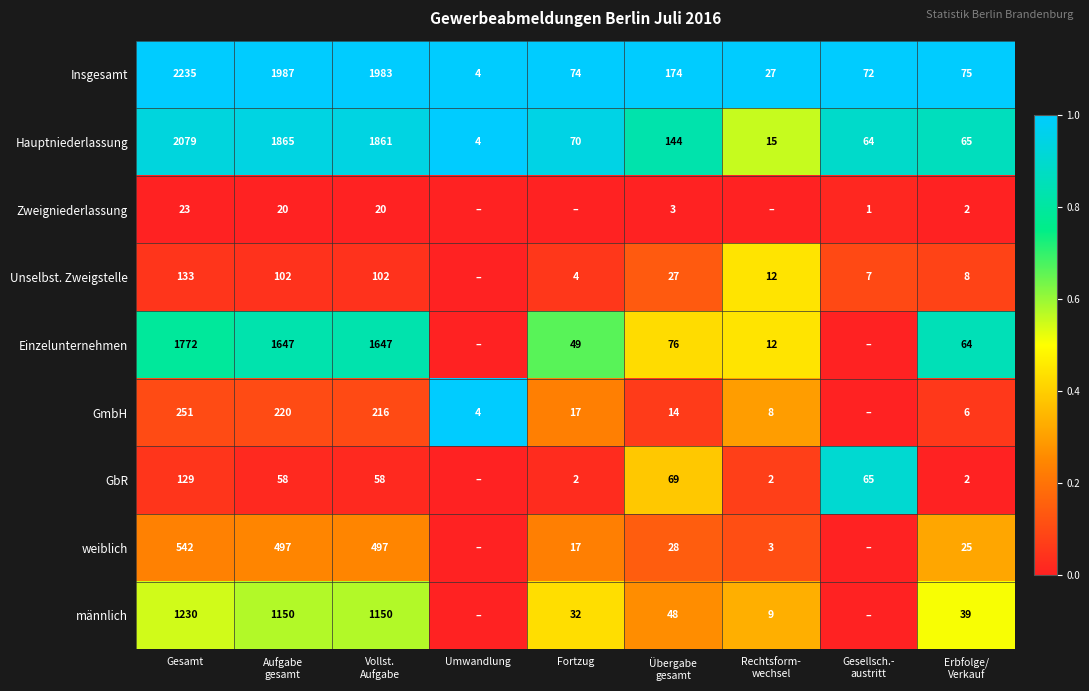

The value of Hauptniederlassung at Gesamt is 3288. True or false?

False